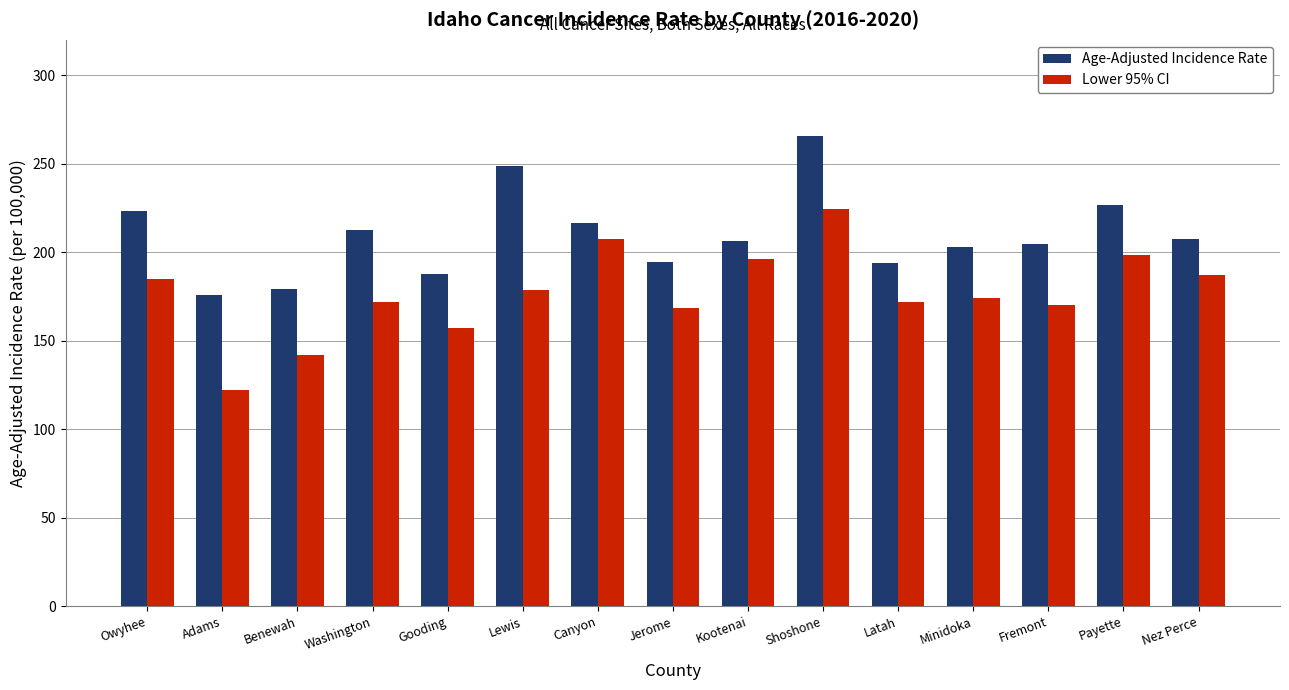

What value does the Age-Adjusted Incidence Rate series have at Benewah?

179.2